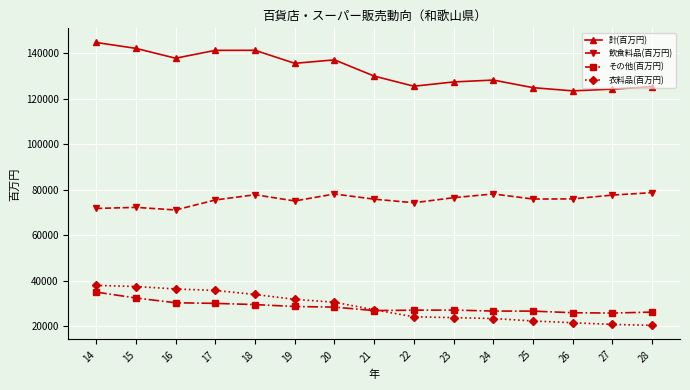

The その他(百万円) series shows 35009 at 14. True or false?

True